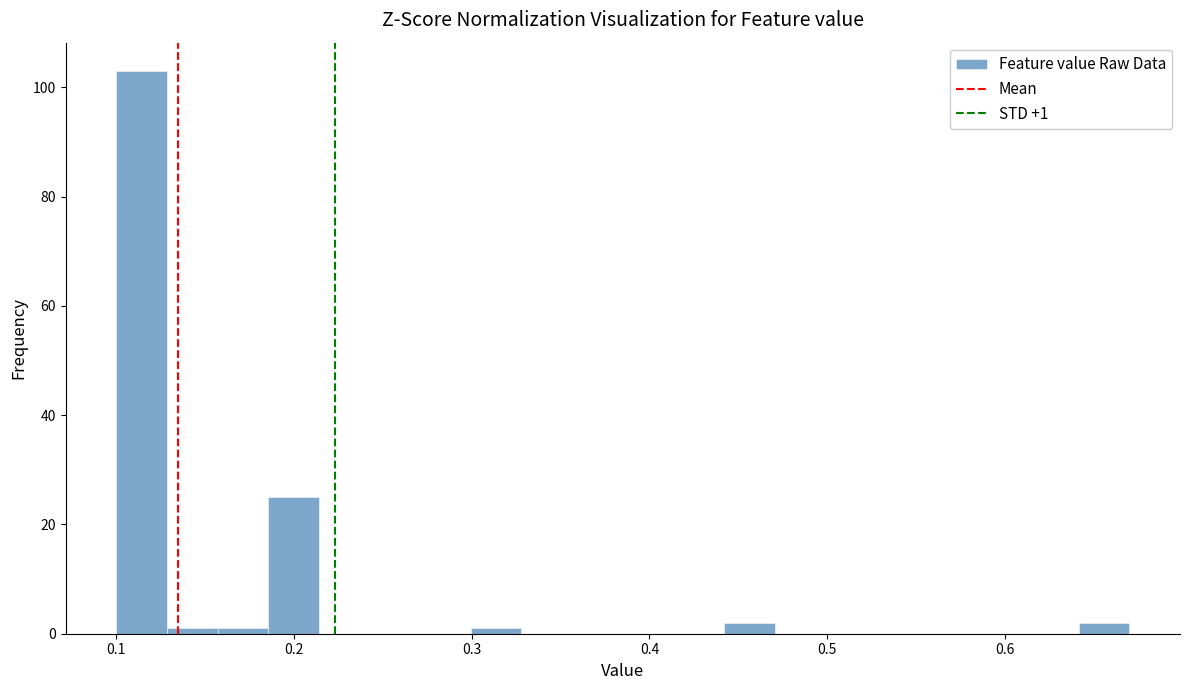

Around what value on the x-axis is the tallest bar? Give the approximate position of its centre, as read against the axis.

0.11